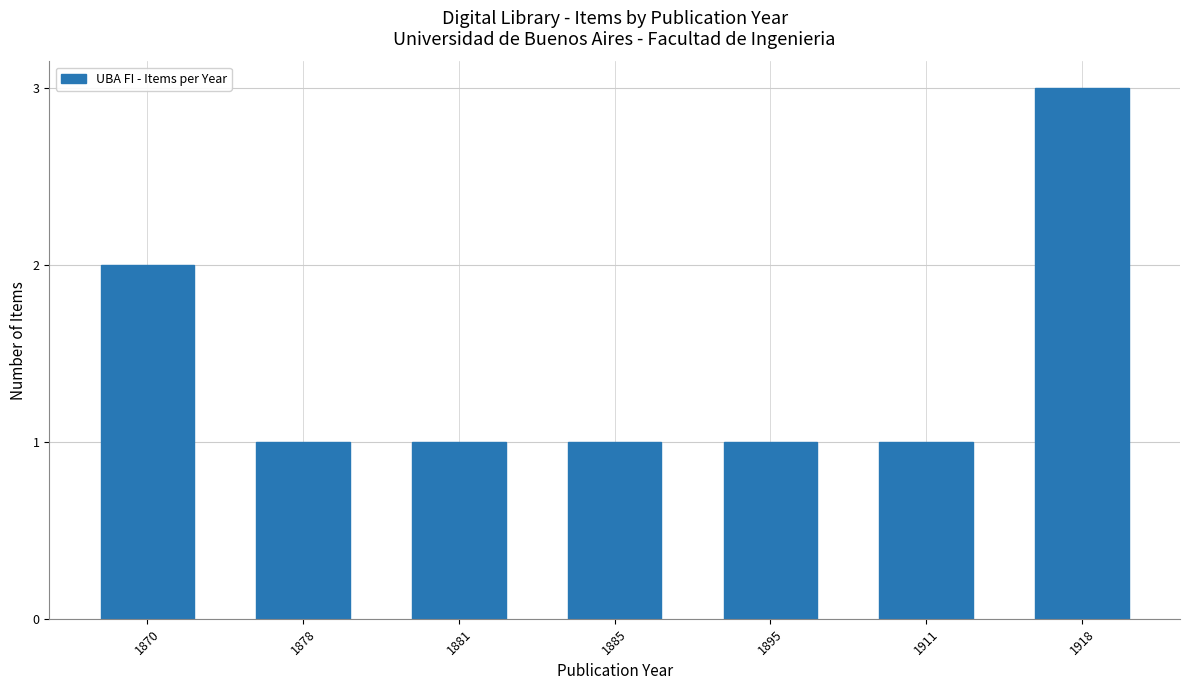

What is the ratio of the value at 1870 to the value at 1878?

2.0